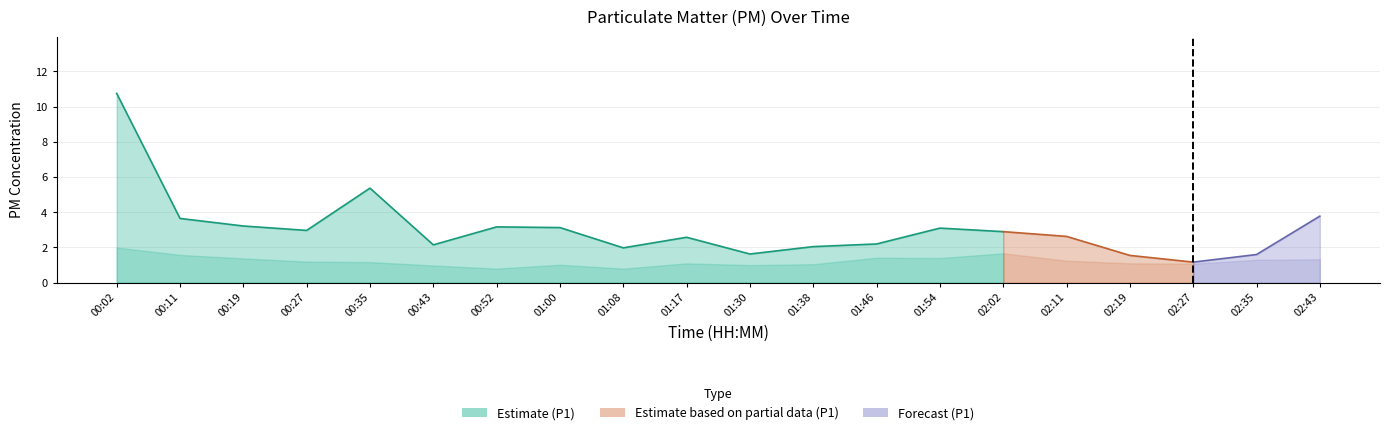

Reading left to right, what are all the values shown in this chart?

P1: 10.8	3.6	3.2	3.0	5.4	2.1	3.2	3.1	2.0	2.6	1.6	2.0	2.2	3.1	2.9	2.6	1.6	1.2	1.6	3.8
P2: 2.0	1.6	1.4	1.2	1.2	1.0	0.8	1.0	0.8	1.1	1.0	1.1	1.4	1.4	1.7	1.2	1.1	1.1	1.3	1.3